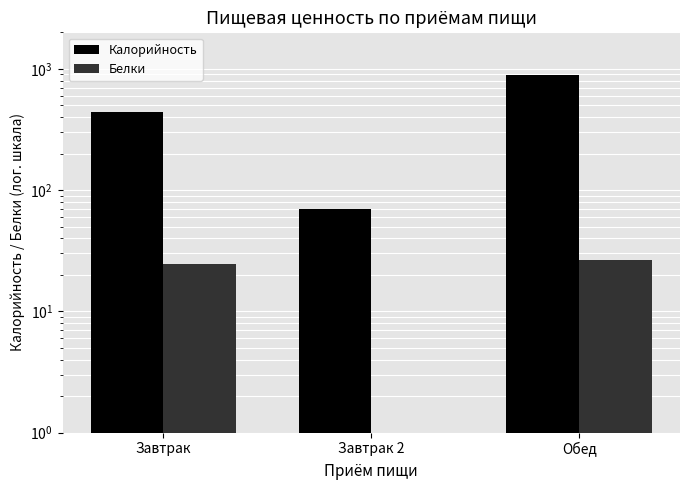

Which series has the widest spread of values?

Калорийность